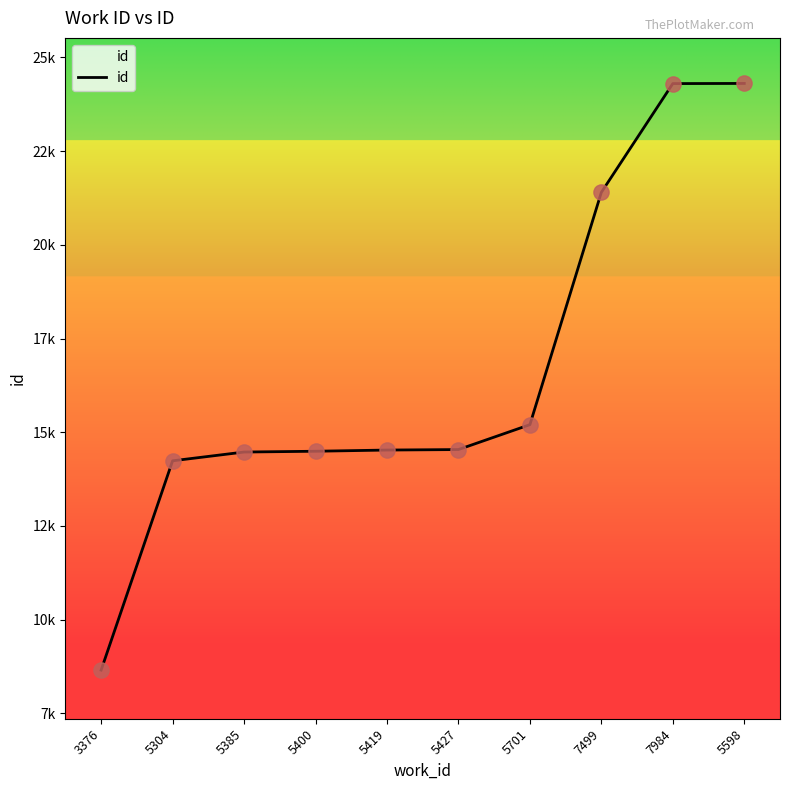

What is the change in value from 5427 to 7984?

+9765